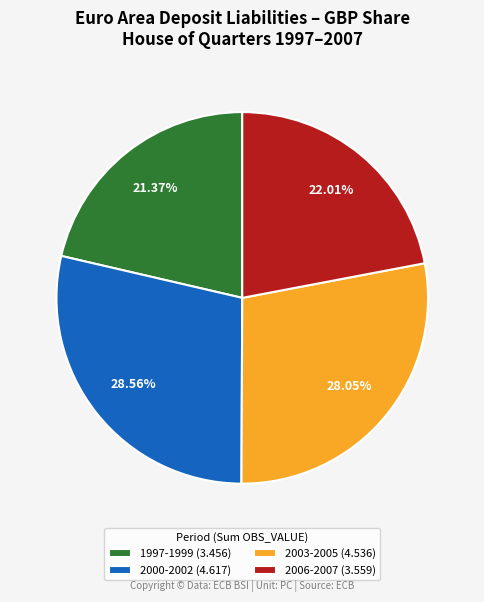

To the nearest percent, what is the difference between the largest and smallest slice percentages?

7%